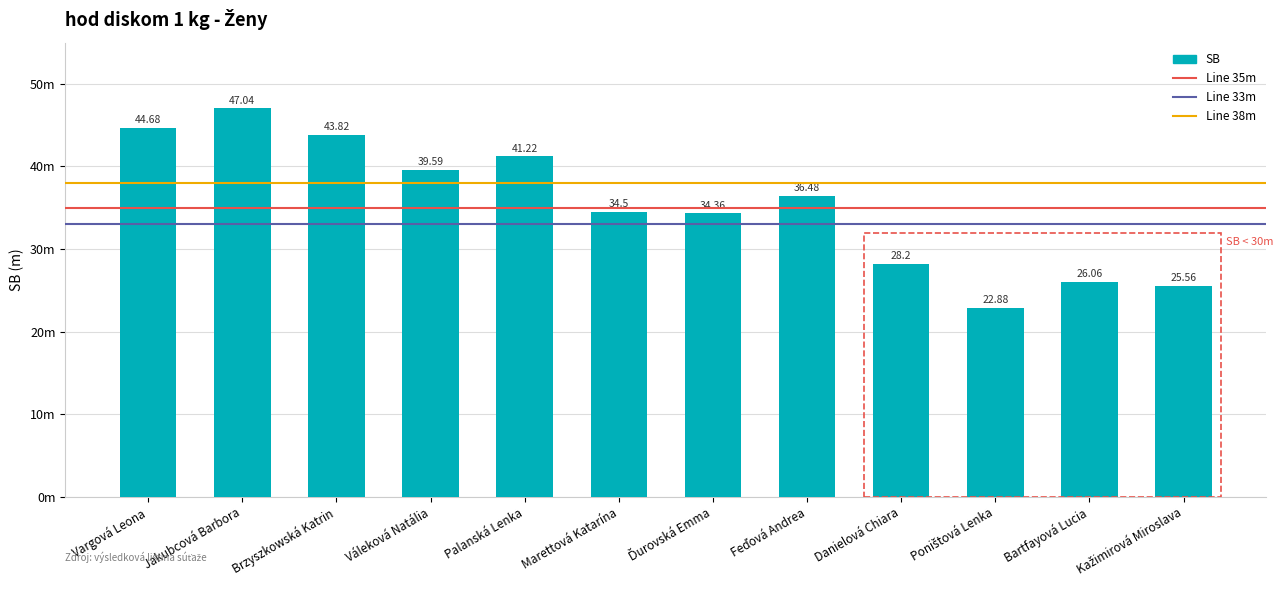

Approximately how many times larger is the value at Danielová Chiara compared to Jakubcová Barbora?

0.6